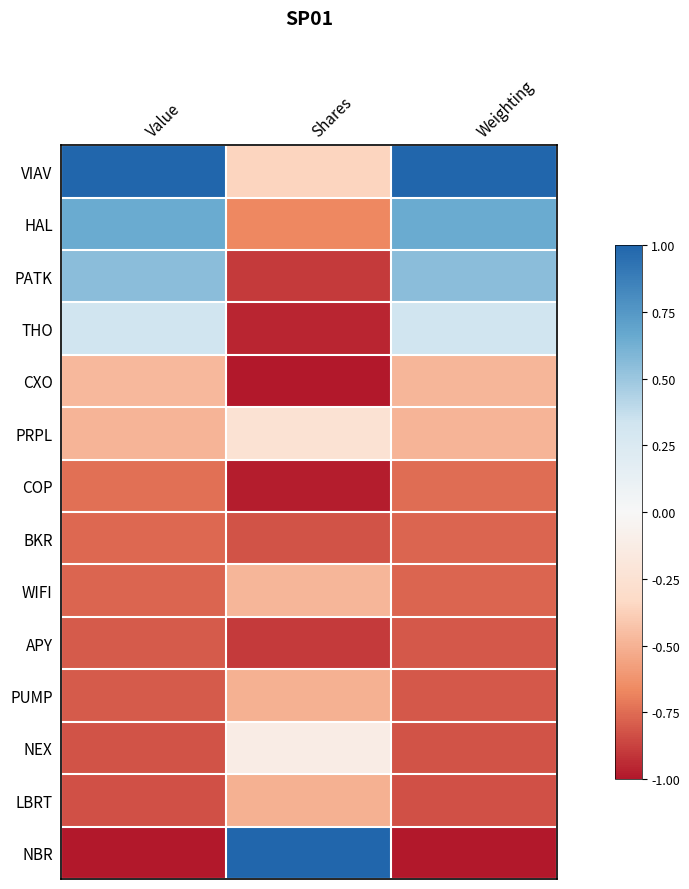

Count the number of categories in the chart.

3